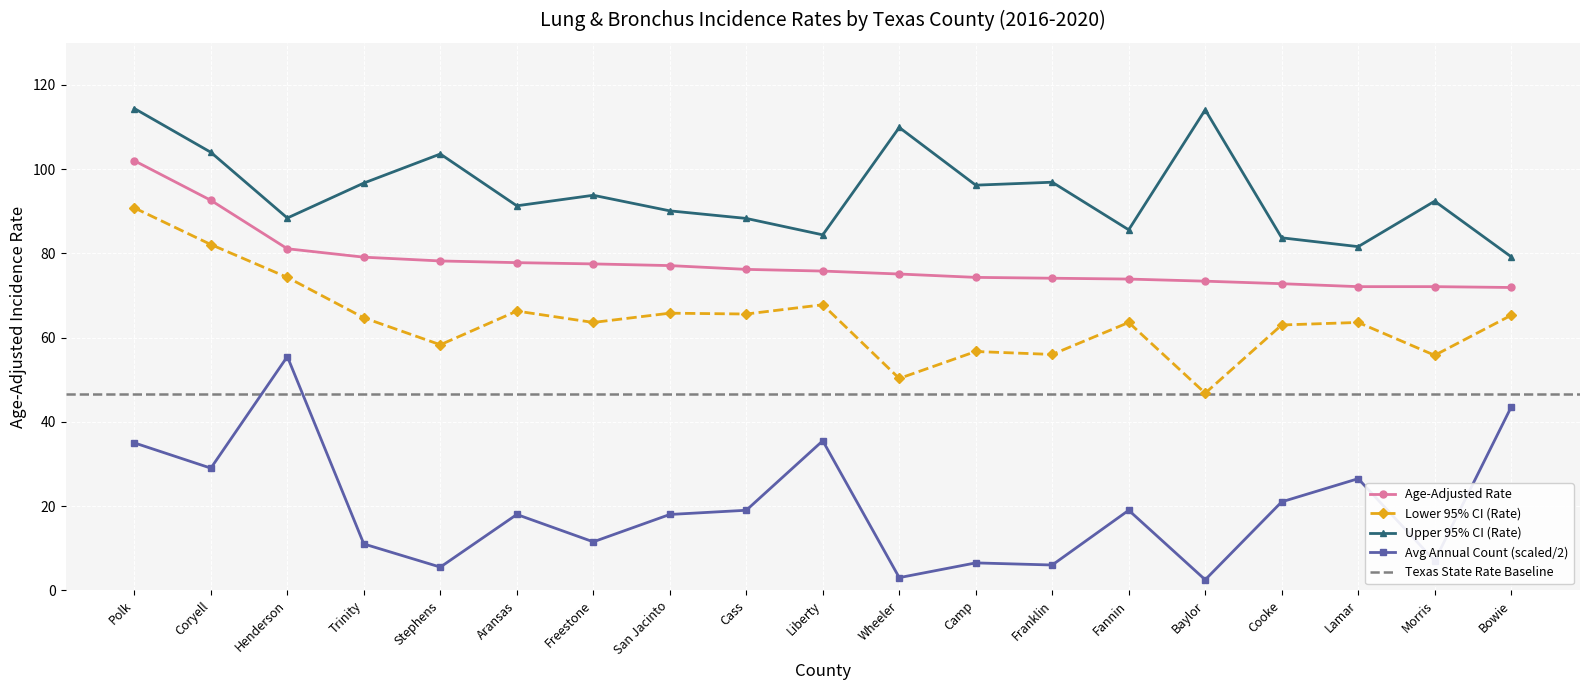

Is the value of Average Annual Count at Cooke greater than the value of Lower 95% CI (Rate) at Polk?

No